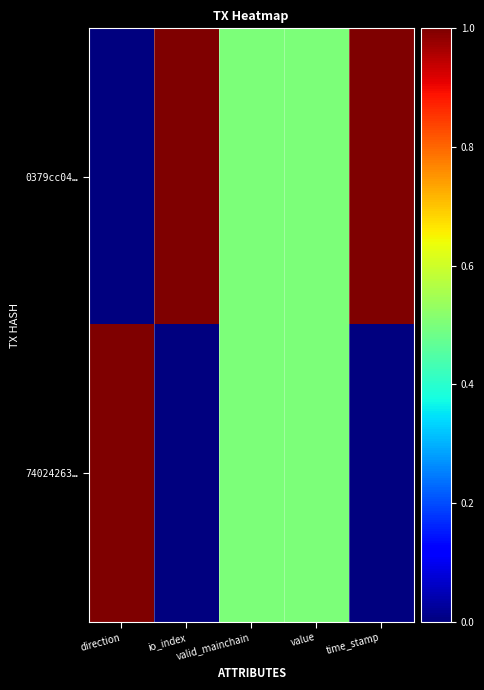

Which category has the highest value across all series?

io_index